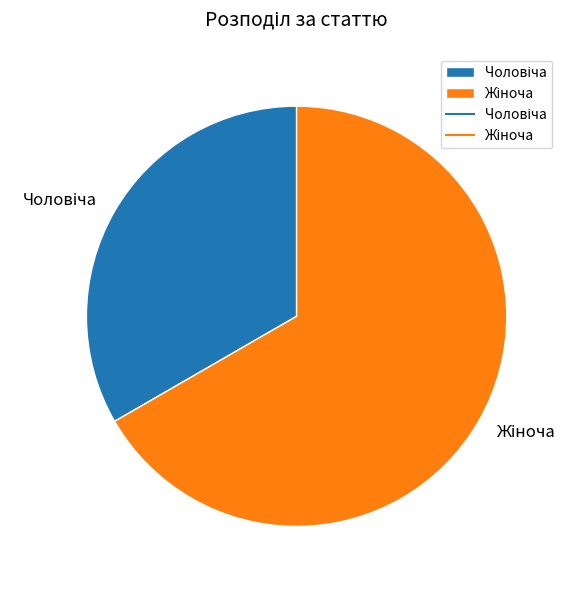

Is there a majority slice in this chart?

Yes